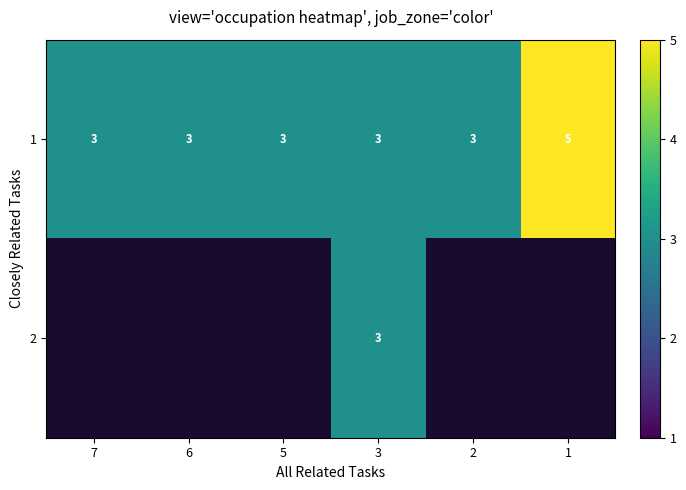

Count the 1 values in the range 3 to 4.

5